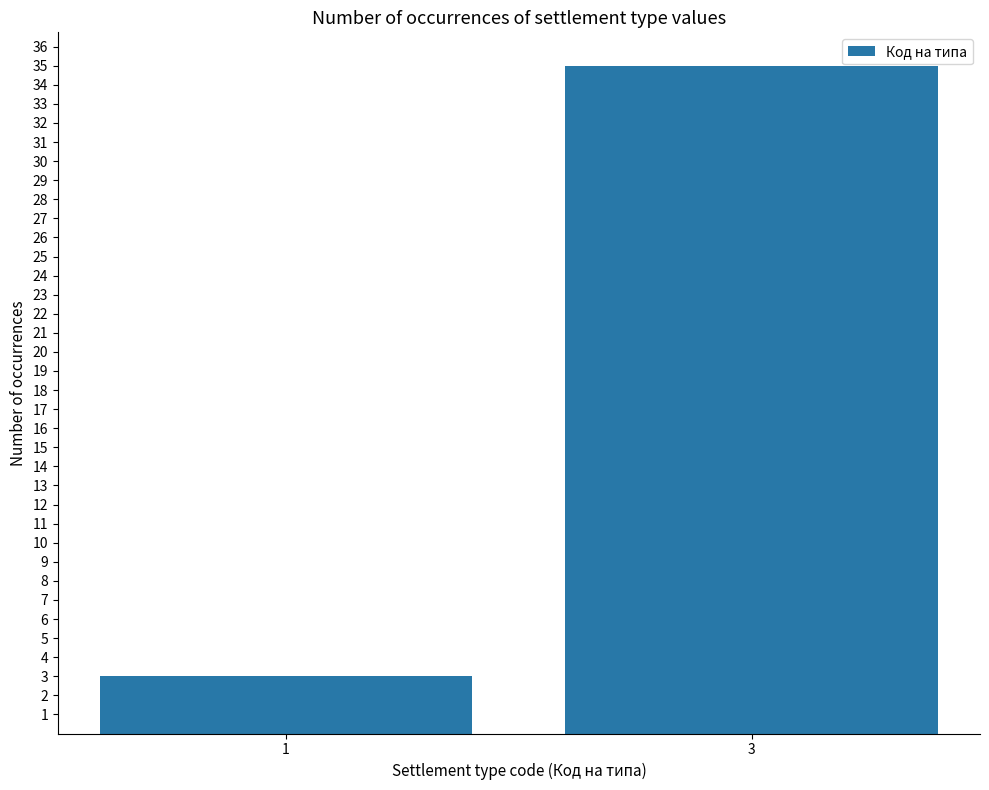

What is the change in value from 1 to 3?

+32